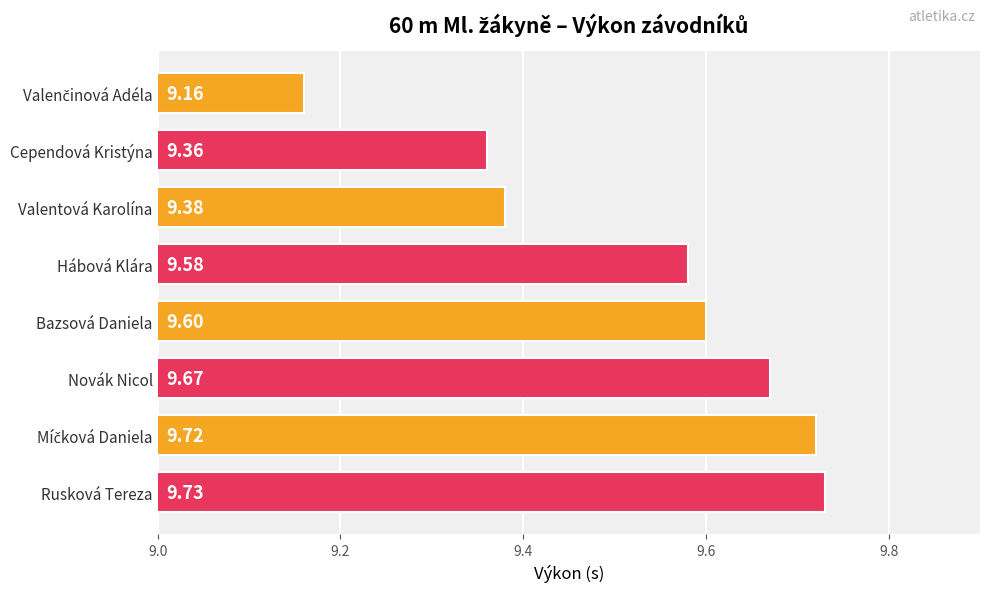

What is the label of the 6th bar from the bottom?

Valentová Karolína